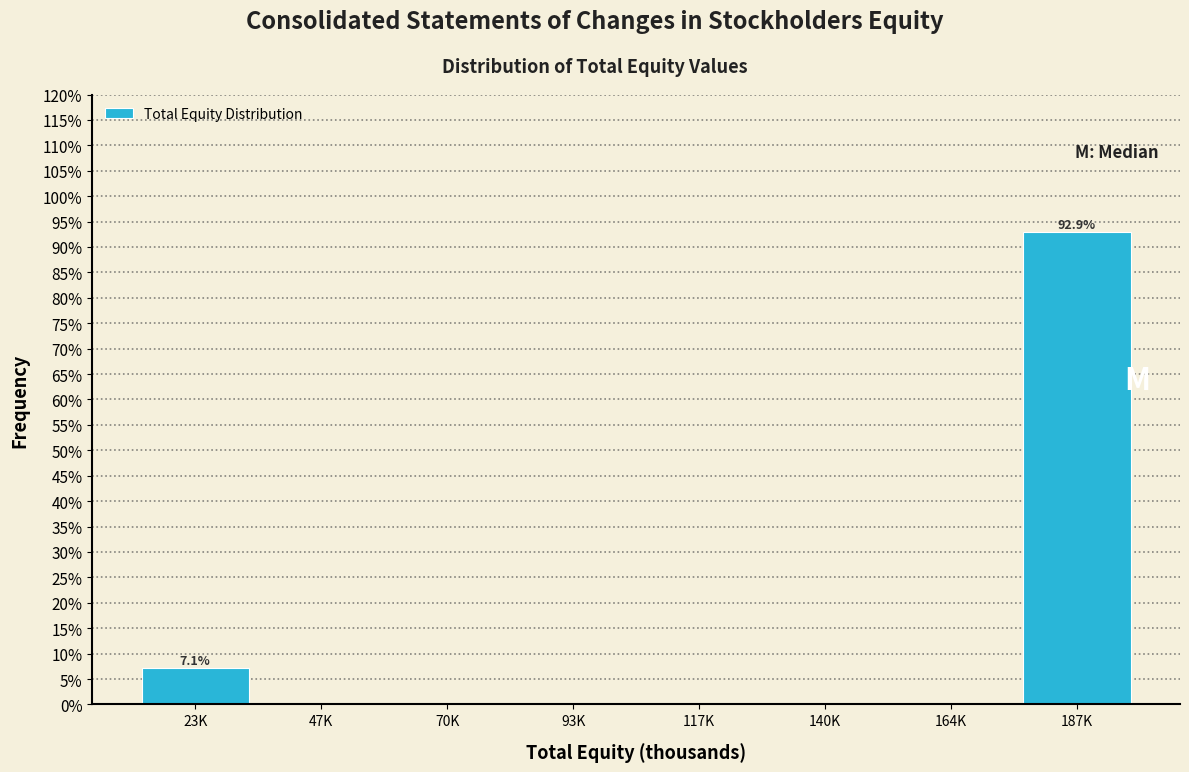

Reading left to right, what are all the values shown in this chart?

23K=7.1	47K=0.0	70K=0.0	93K=0.0	117K=0.0	140K=0.0	164K=0.0	187K=92.9